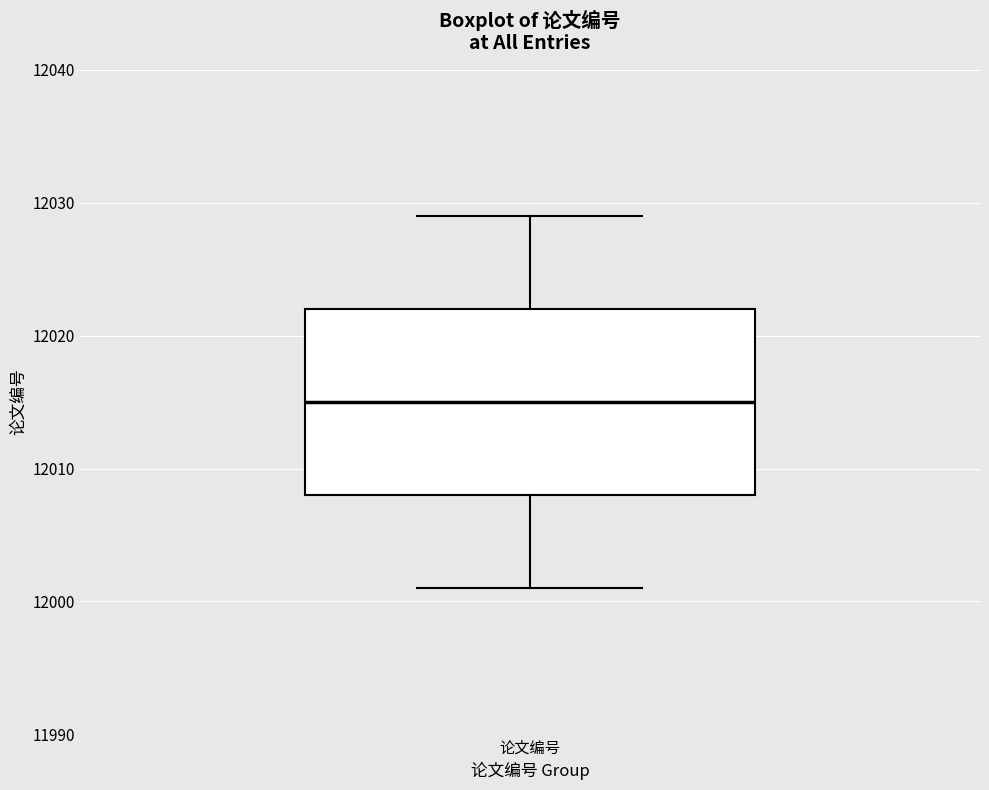

Transcribe this box plot: give where the median line is, the range the box spans, and where the two whiskers end, as read against the y-axis. The values are not printed on the chart, so give them approximately, as read against the axis.

median 12015, box 12008 to 12022, whiskers 12001 to 12029